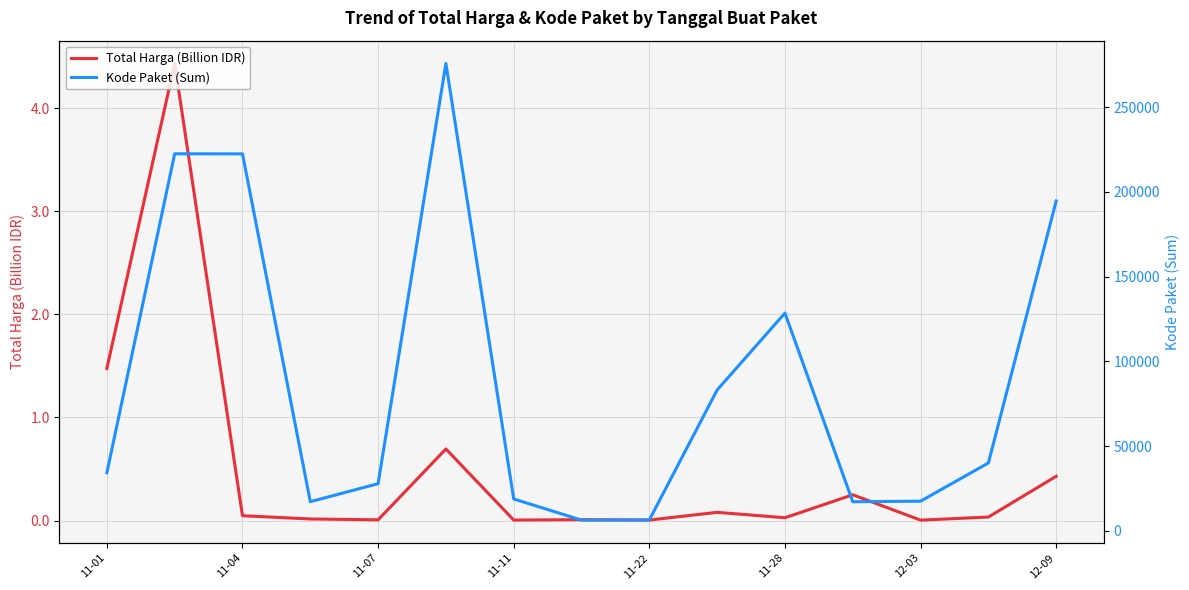

True or false: Total Harga (Billion IDR) has more than 2 interior local peaks.

True